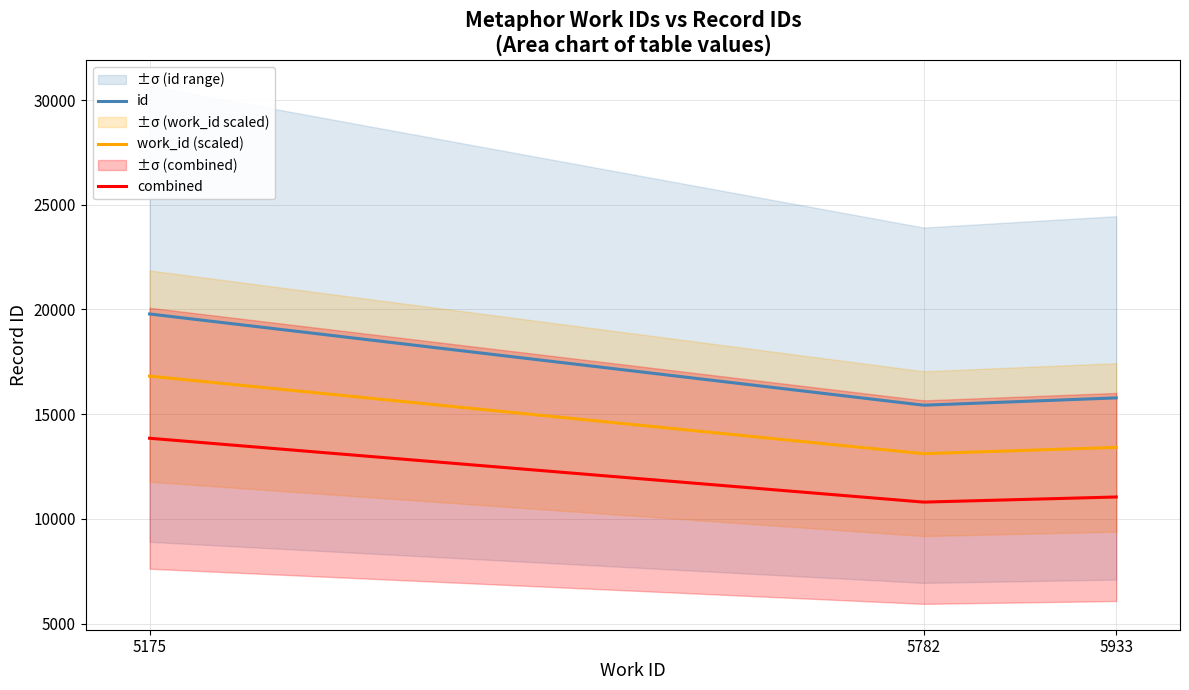

The value of id at Work 5175 is 19786. True or false?

True